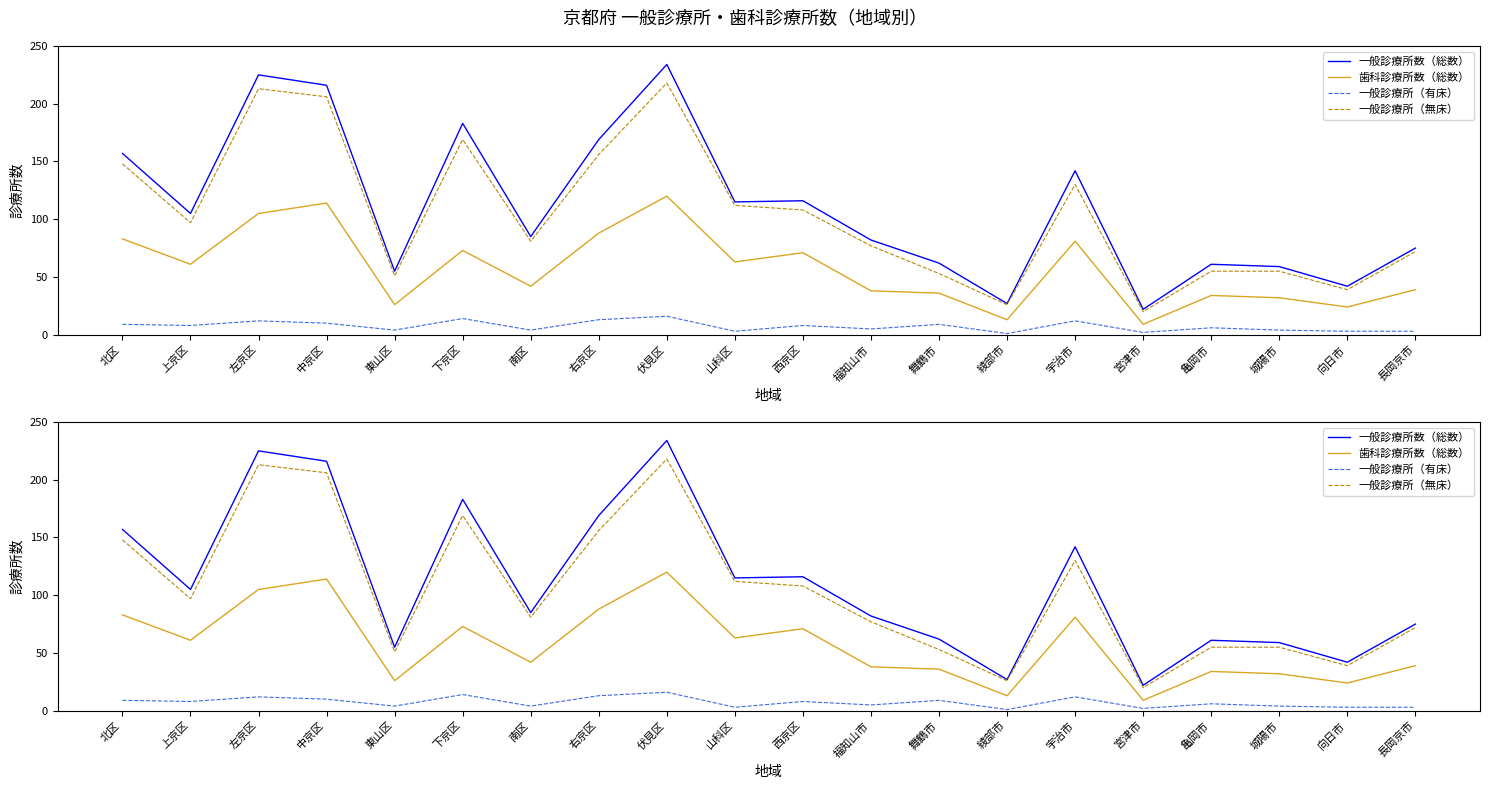

Reading right to left, extract all data points from this chart.

一般診療所数（総数）: 75	42	59	61	22	142	27	62	82	116	115	234	169	85	183	55	216	225	105	157
歯科診療所数（総数）: 39	24	32	34	9	81	13	36	38	71	63	120	88	42	73	26	114	105	61	83
一般診療所（有床）: 3	3	4	6	2	12	1	9	5	8	3	16	13	4	14	4	10	12	8	9
一般診療所（無床）: 72	39	55	55	20	130	26	53	77	108	112	218	156	81	169	51	206	213	97	148